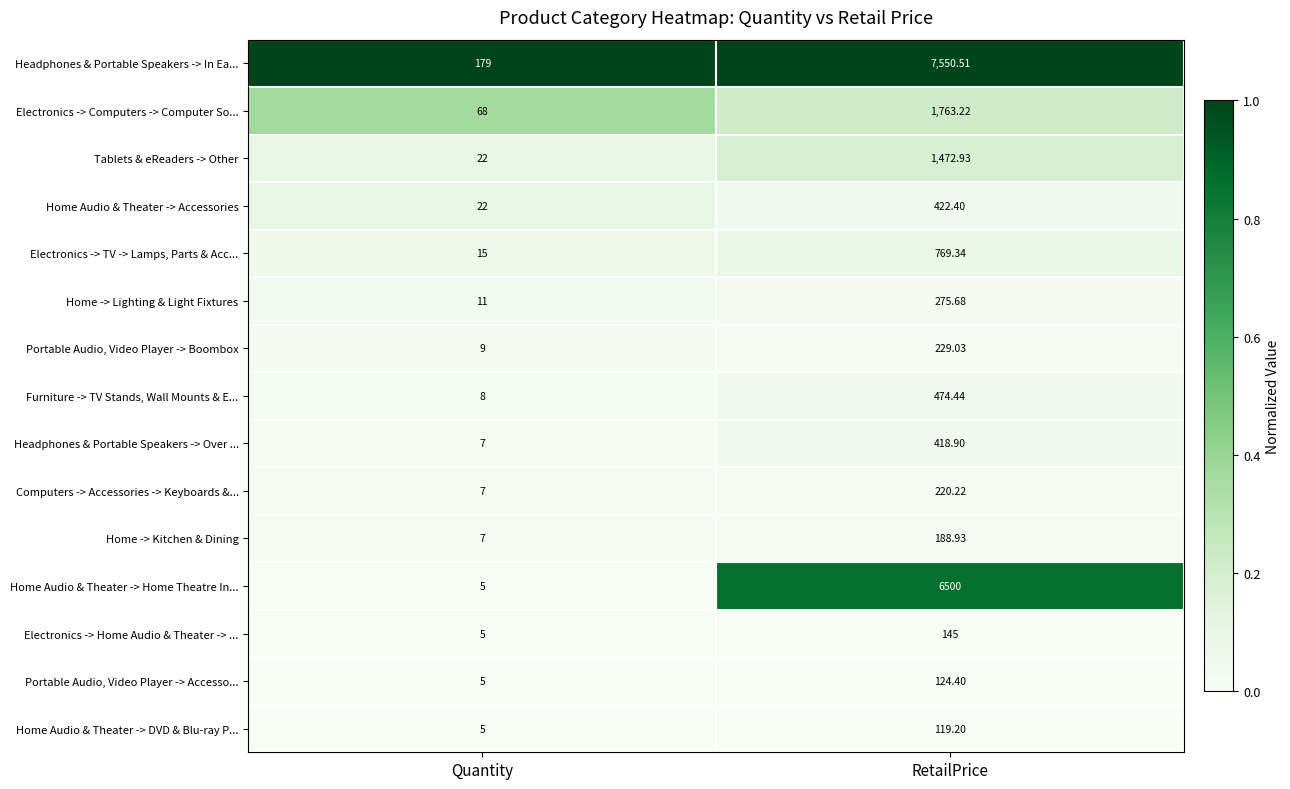

List the series in order of their peak value, lowest first.

Home Audio & Theater -> DVD & Blu-ray P..., Portable Audio, Video Player -> Accesso..., Electronics -> Home Audio & Theater -> ..., Home -> Kitchen & Dining, Computers -> Accessories -> Keyboards &..., Portable Audio, Video Player -> Boombox, Home -> Lighting & Light Fixtures, Headphones & Portable Speakers -> Over ..., Home Audio & Theater -> Accessories, Furniture -> TV Stands, Wall Mounts & E..., Electronics -> TV -> Lamps, Parts & Acc..., Tablets & eReaders -> Other, Electronics -> Computers -> Computer So..., Home Audio & Theater -> Home Theatre In..., Headphones & Portable Speakers -> In Ea...